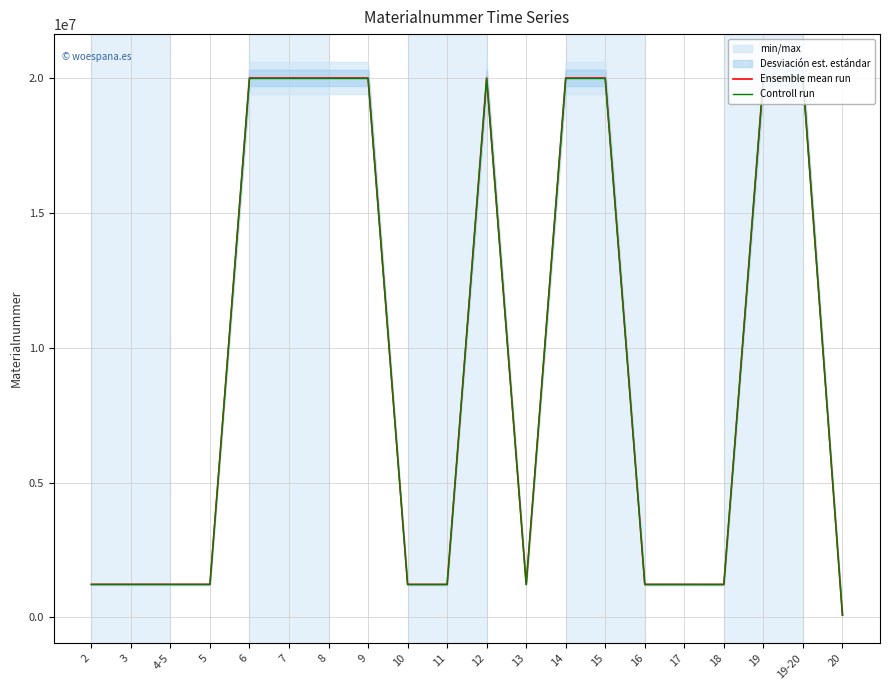

What position from the left is 11?

10